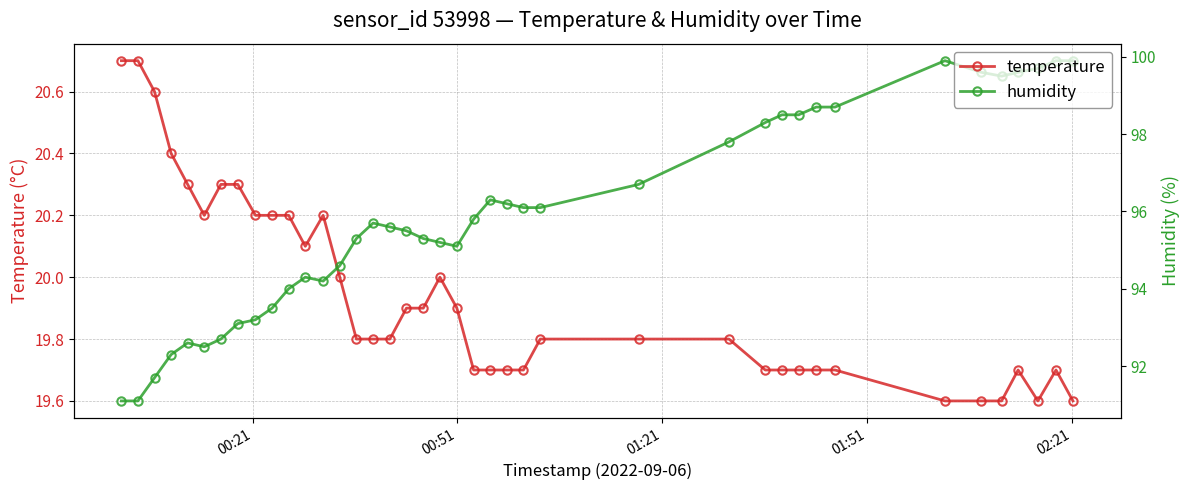

What is the value of the humidity point at the 39th from the left?

99.9